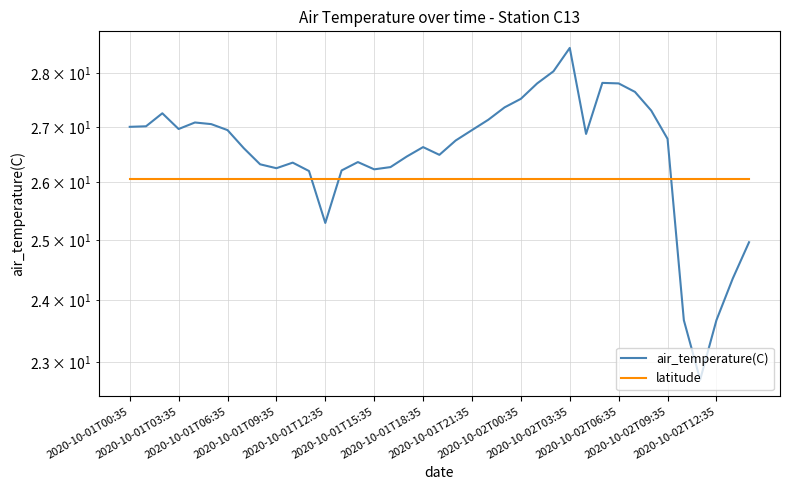

True or false: latitude and air_temperature(C) cross at least once.

True